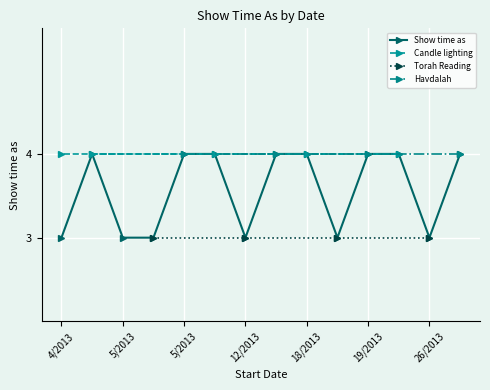

What is the label of the 13th point from the left?

26/2013